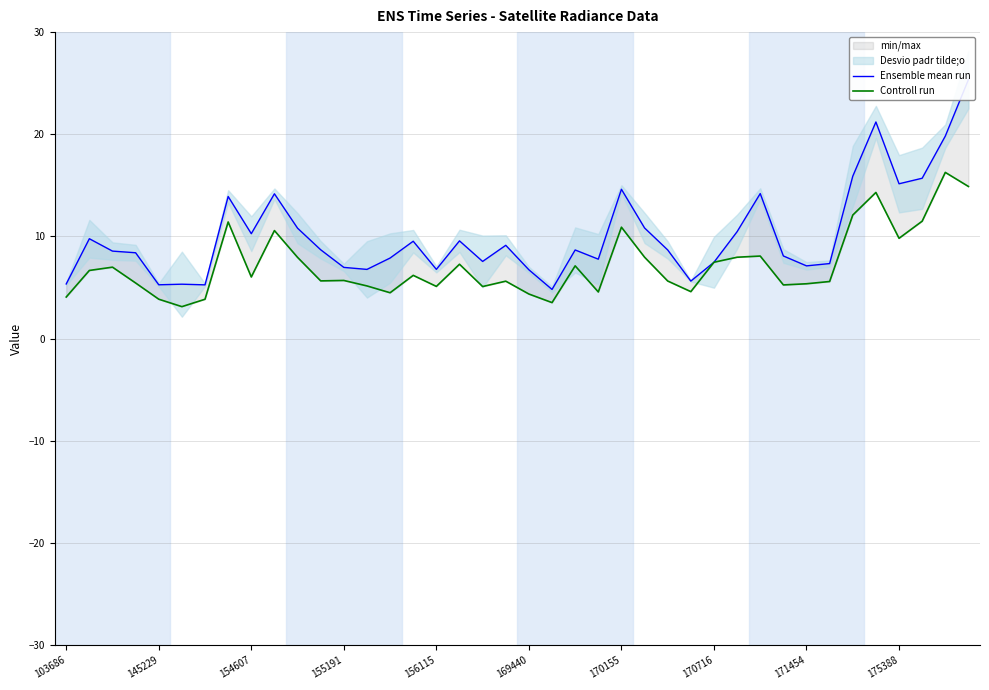

What is the maximum value for Controll run?

16.3